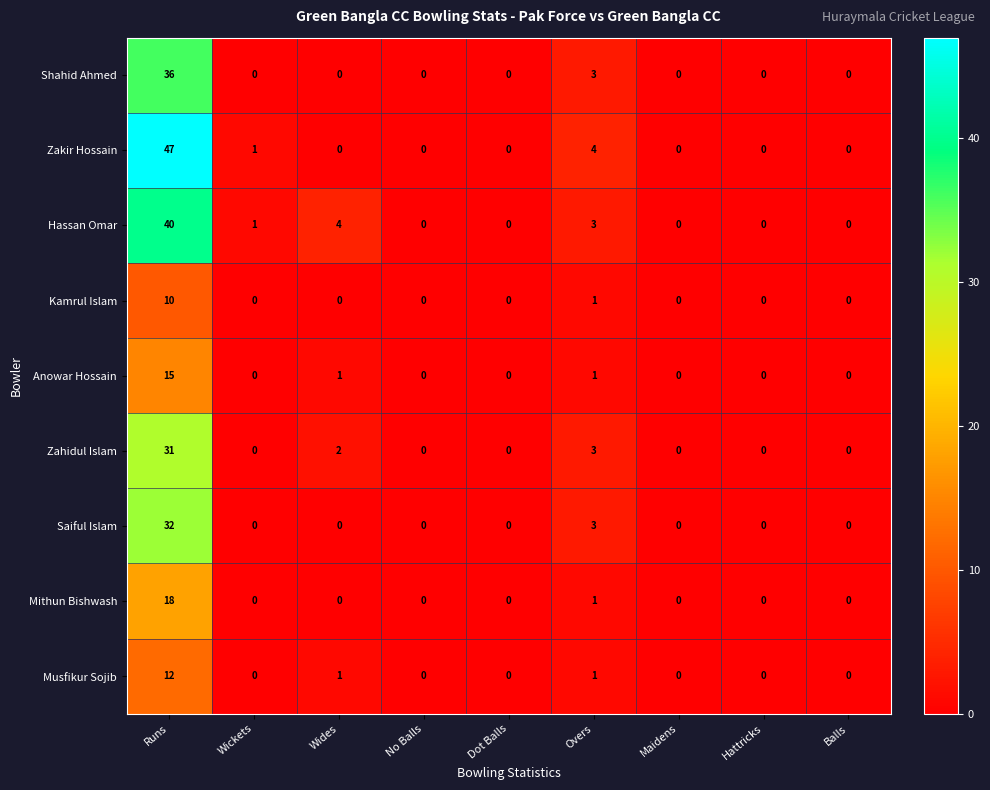

At how many categories does at least one series exceed 6?

1